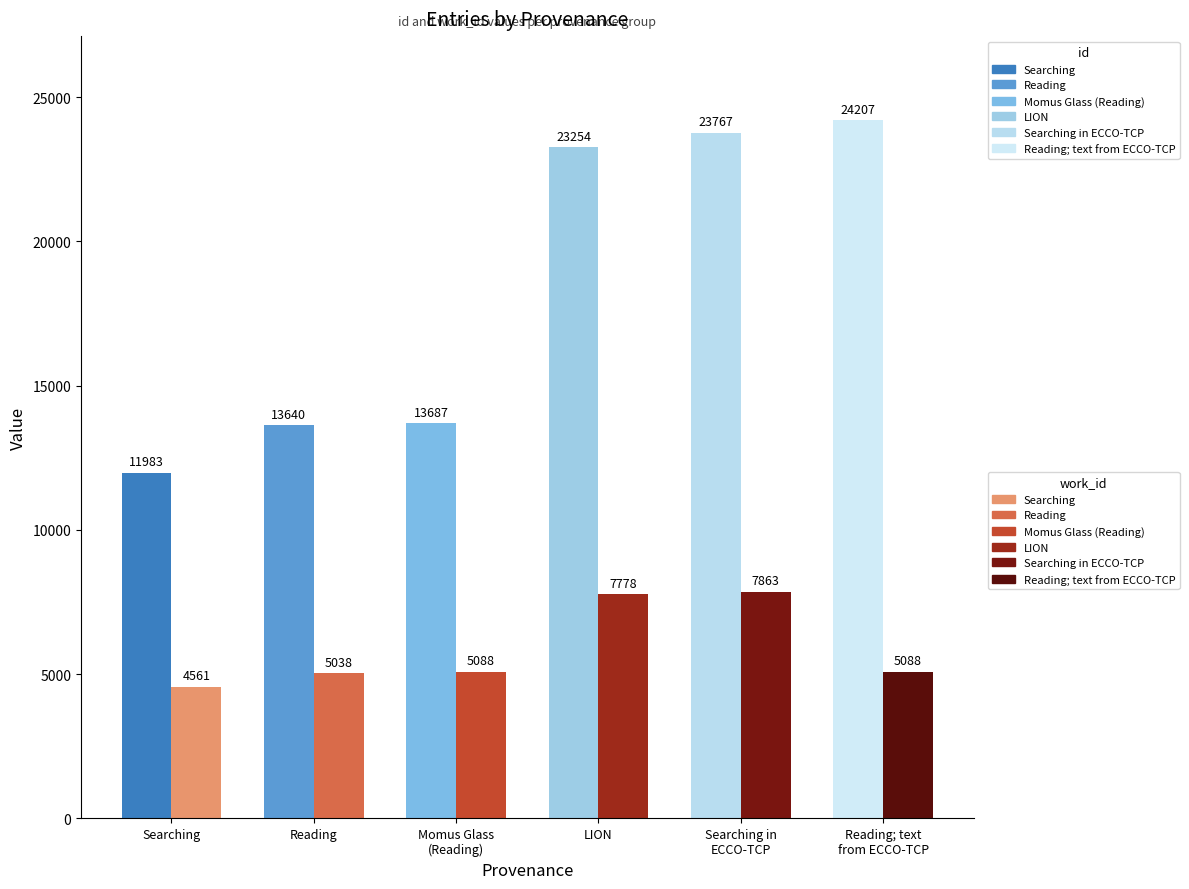

List the labels in order of Searching value, smallest first.

work_id, id